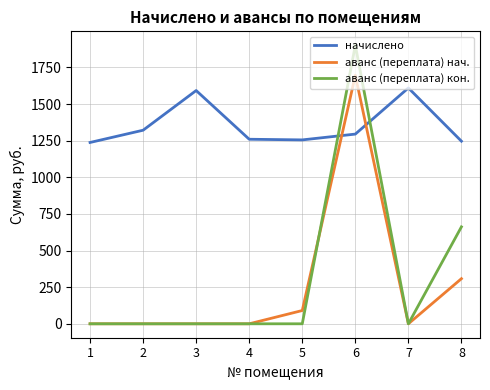

At which label does начислено first exceed 1294?

2